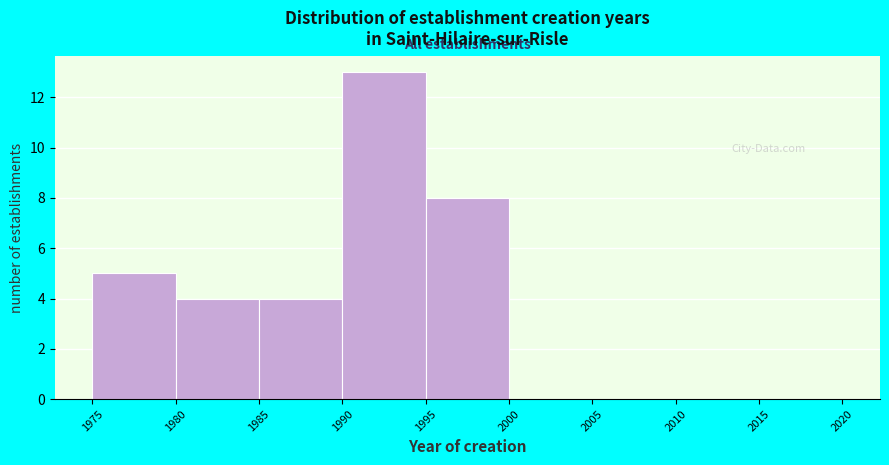

What is the height of the bar covering 1985 to 1990 on the x-axis? The values are not printed on the chart, so give them approximately, as read against the axis.

4